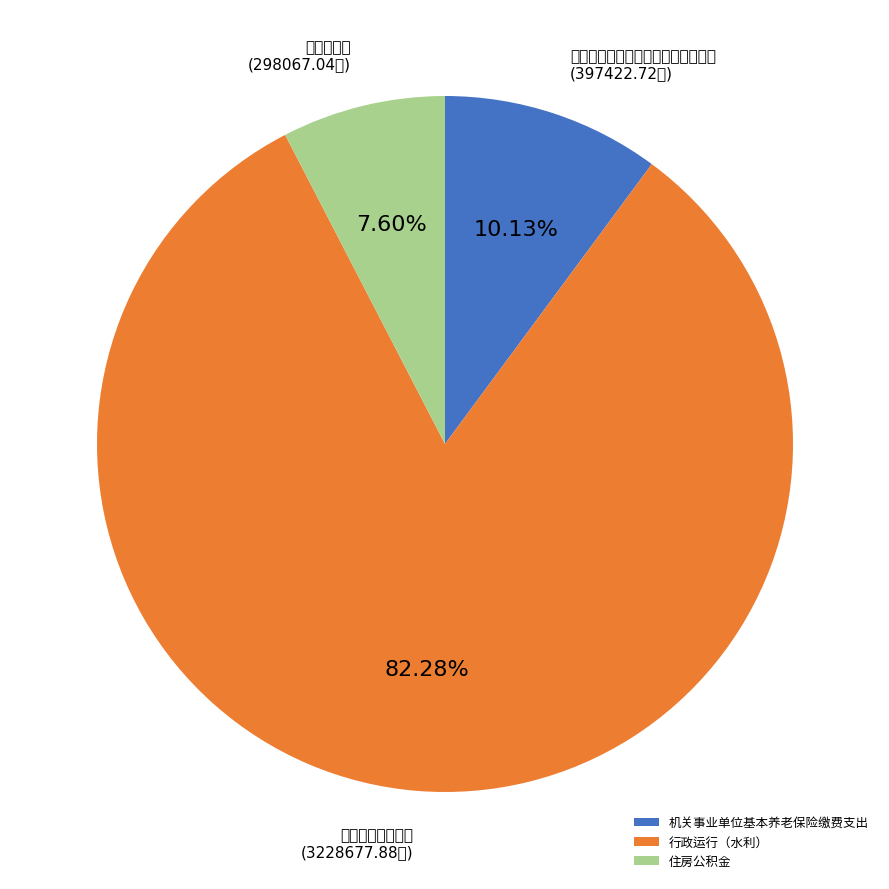

The 住房公积金 slice represents 8% of the pie. True or false?

True